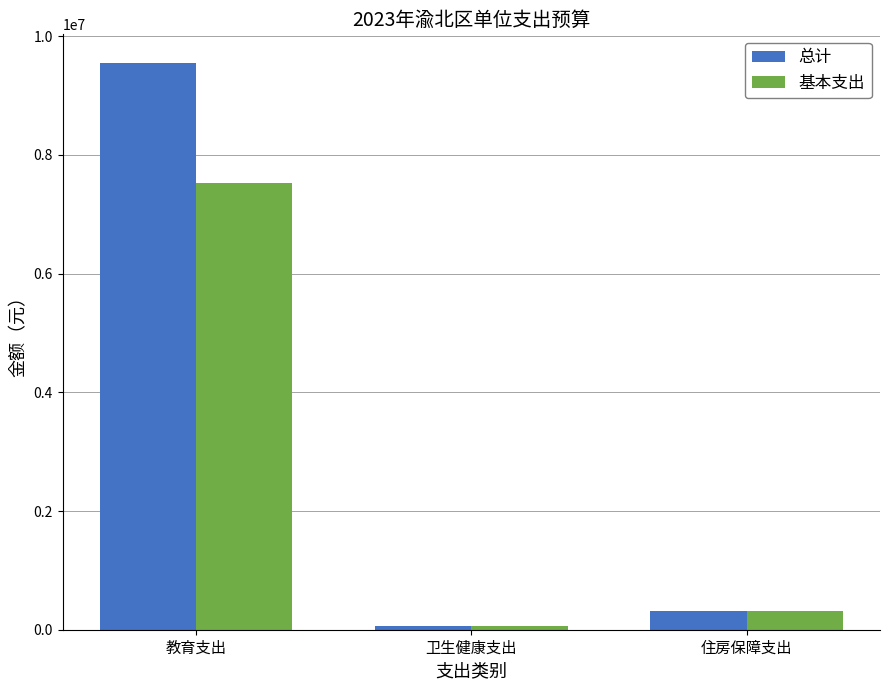

What is the sum of all 基本支出 values?

7893777.3